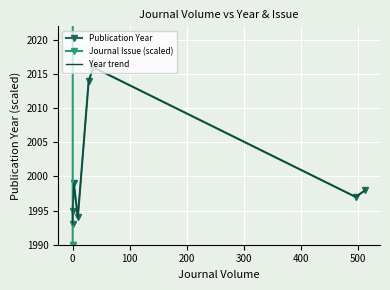

After their last crossing, which series has the higher values: Journal Issue (scaled) or Publication Year?

Journal Issue (scaled)